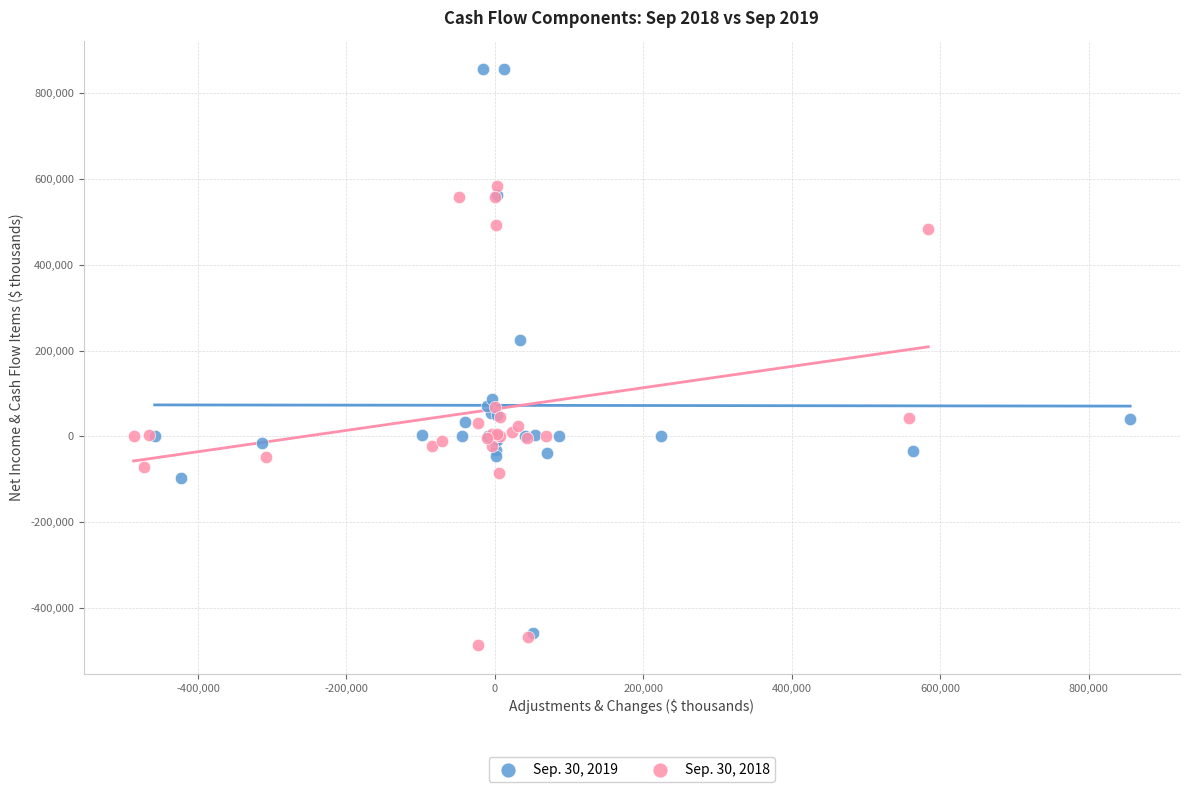

What are all the series names shown in the legend?

Sep. 30, 2019, Sep. 30, 2018